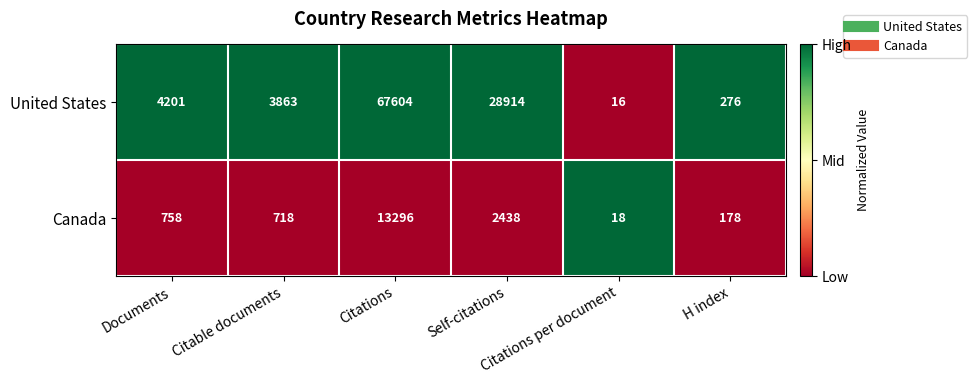

What is the smallest value displayed?

16